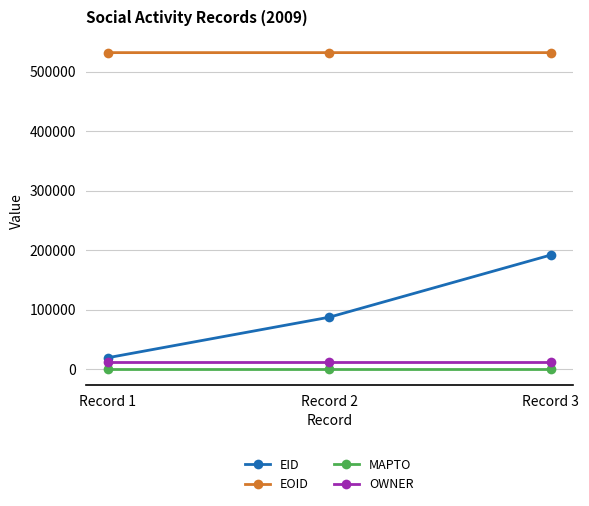

Count the EOID values in the range 531856 to 531860.

3